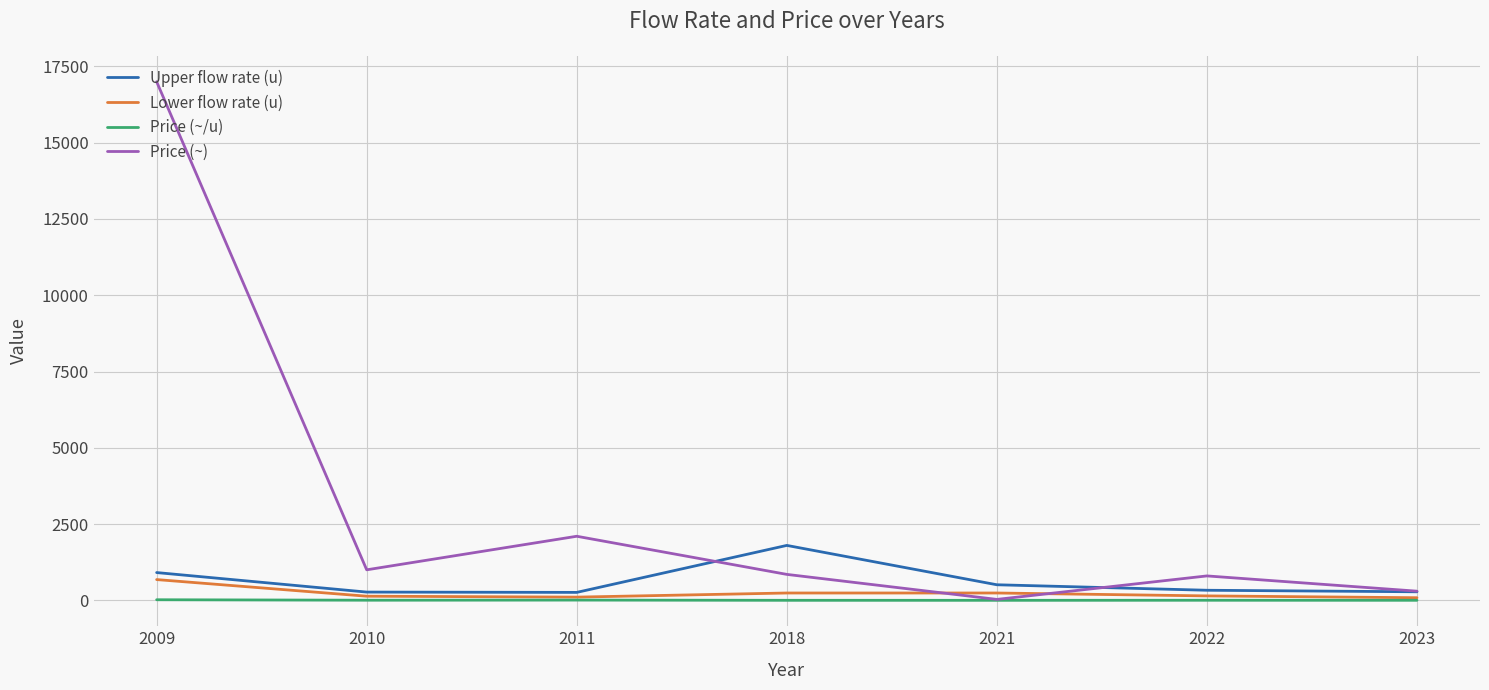

Rank the series at 2018 from highest to lowest value.

Upper flow rate (u), Price (~), Lower flow rate (u), Price (~/u)